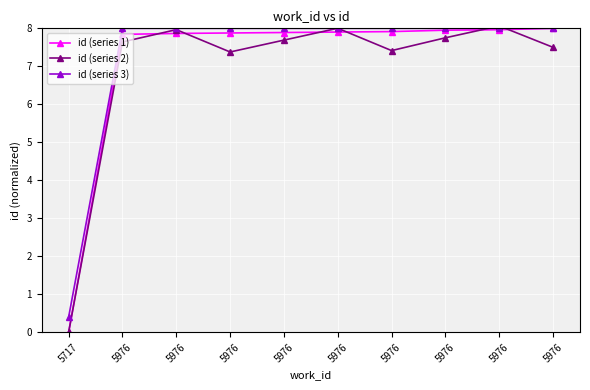

At 5976, list the series in order from smallest to largest.

id (series 2), id (series 1), id (series 3)